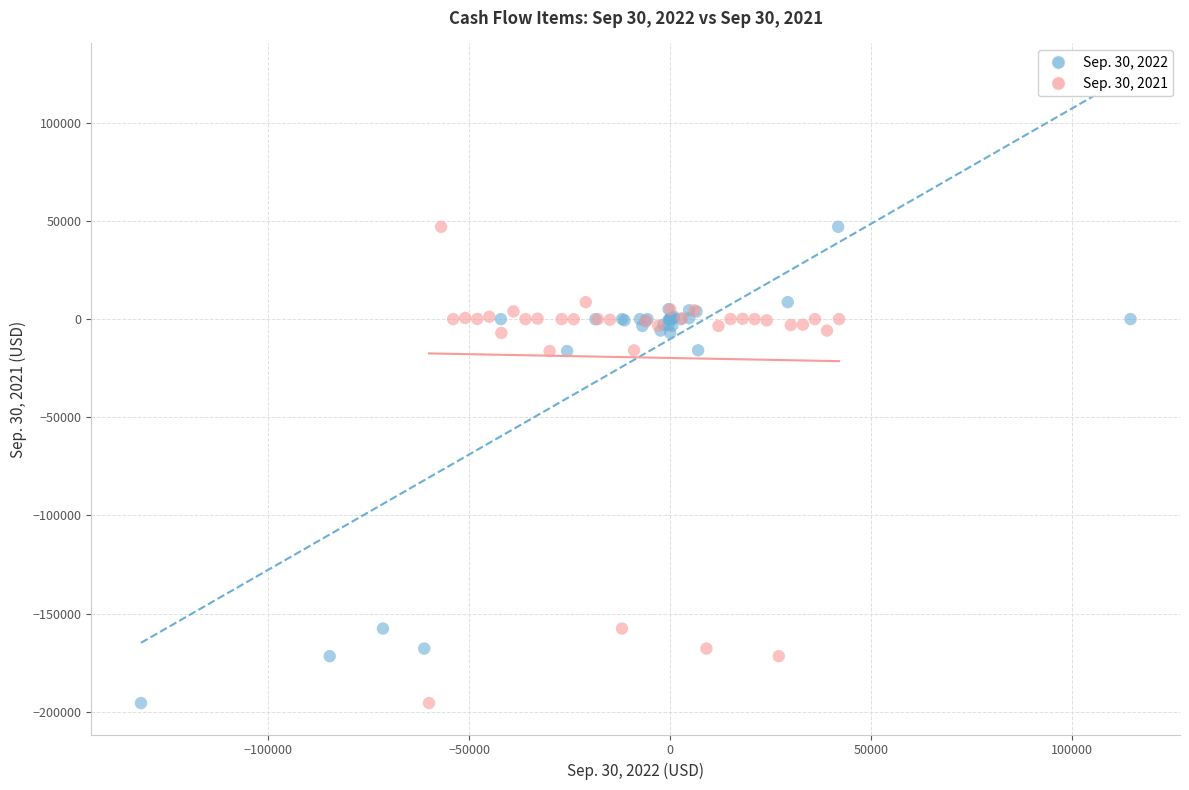

What are all the series names shown in the legend?

Sep. 30, 2022, Sep. 30, 2021